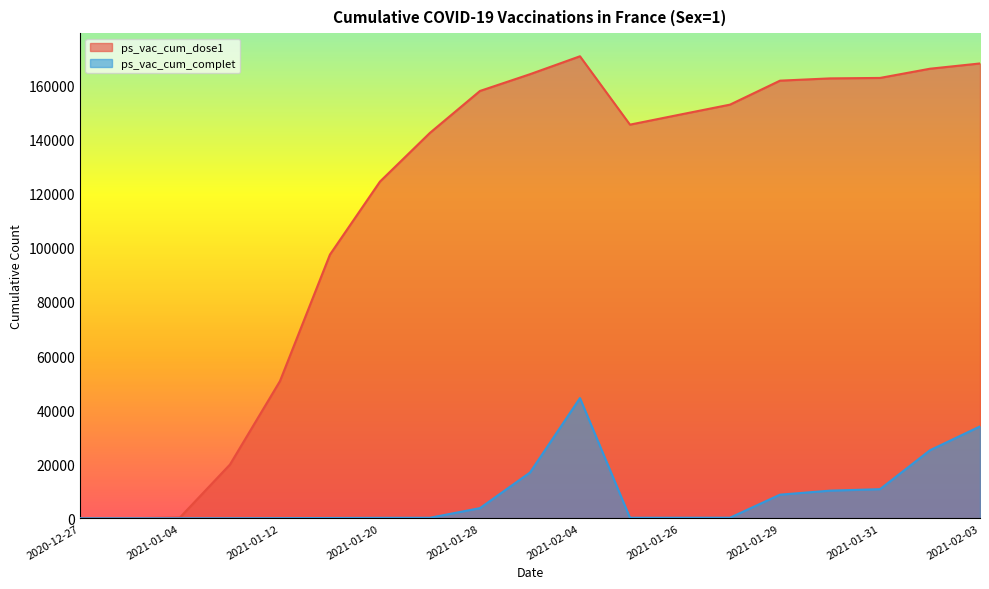

What is the value of the ps_vac_cum_complet point at the 5th from the left?

54